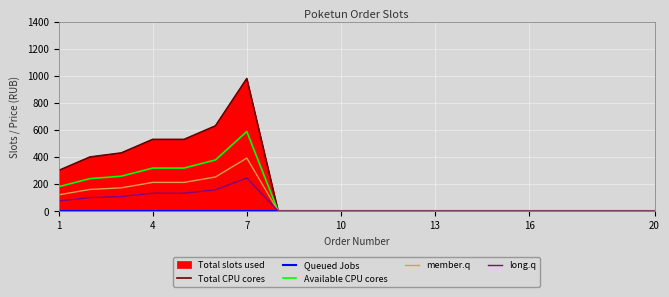

True or false: Total CPU cores has more than 0 points higher than both neighbors.

True